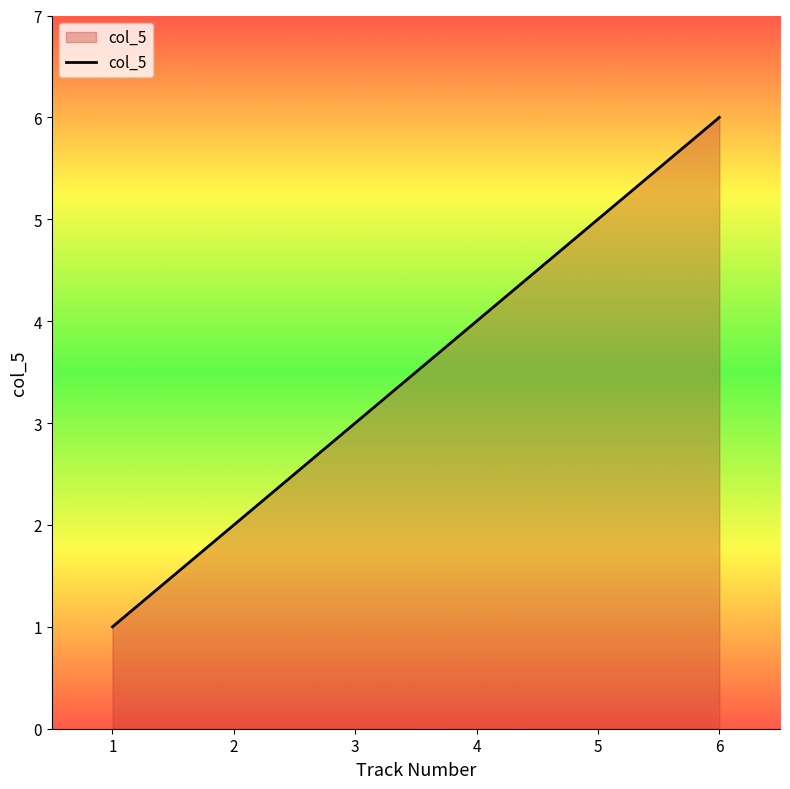

What is the change in value from 2 to 6?

+4